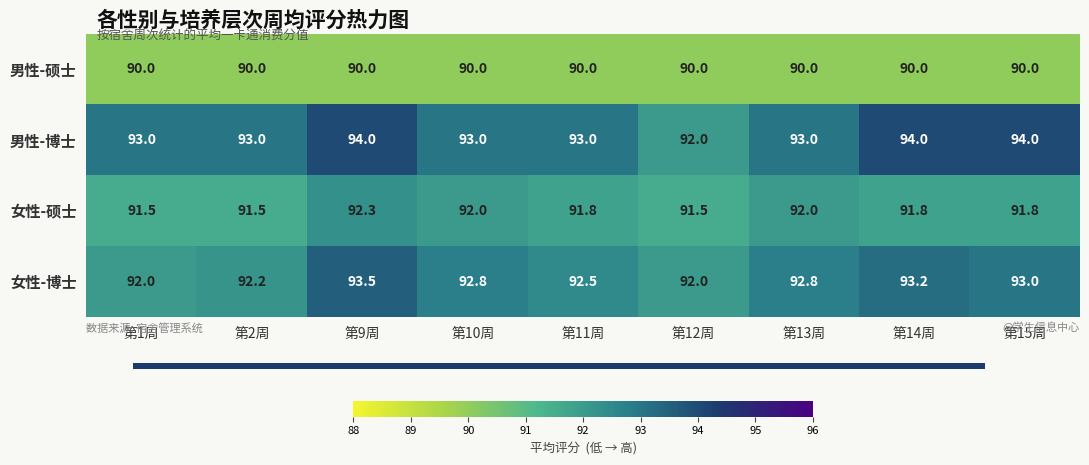

What is the smallest value displayed?

90.0